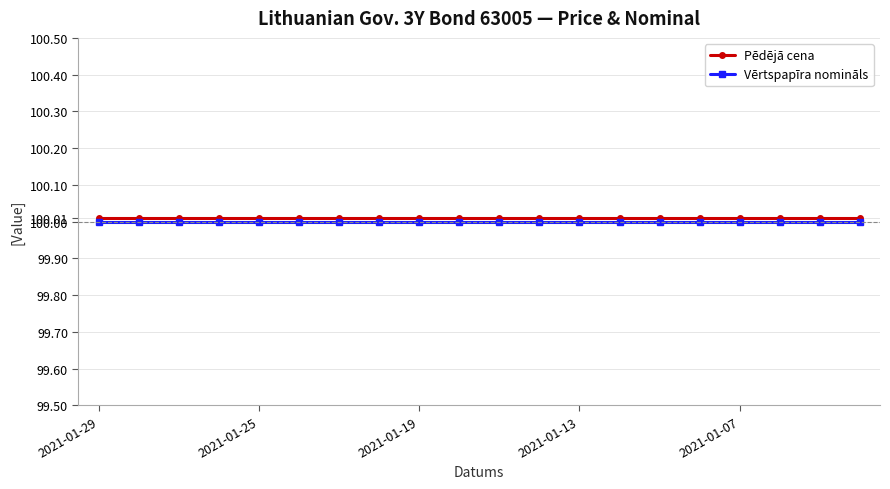

At how many categories does at least one series exceed 100?

20